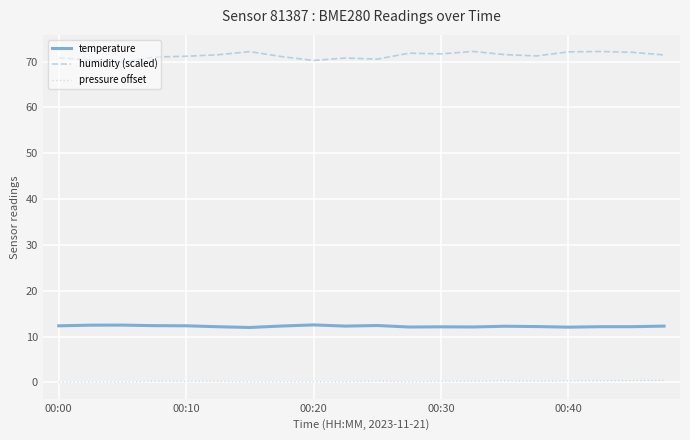

Which series has the largest total across all categories?

humidity (scaled)